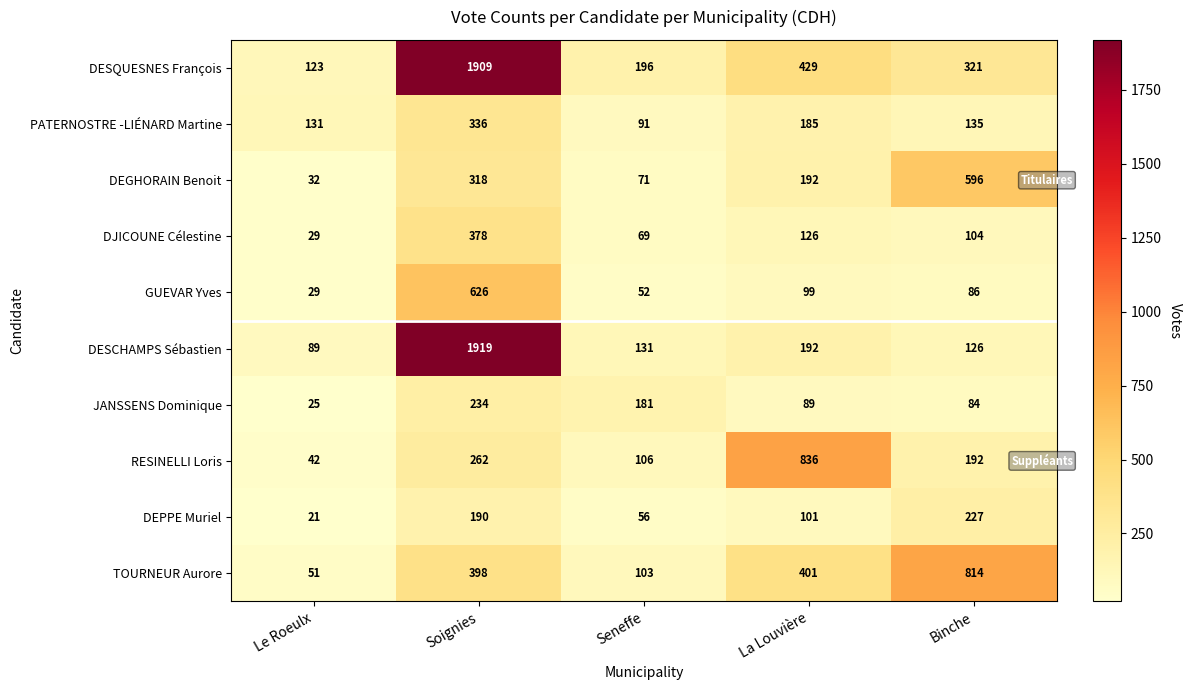

Which category has the lowest value across all series?

Le Roeulx